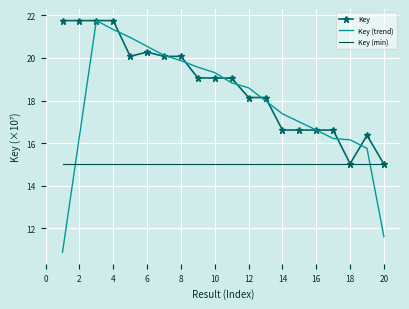

Which series has the widest spread of values?

Key (trend)